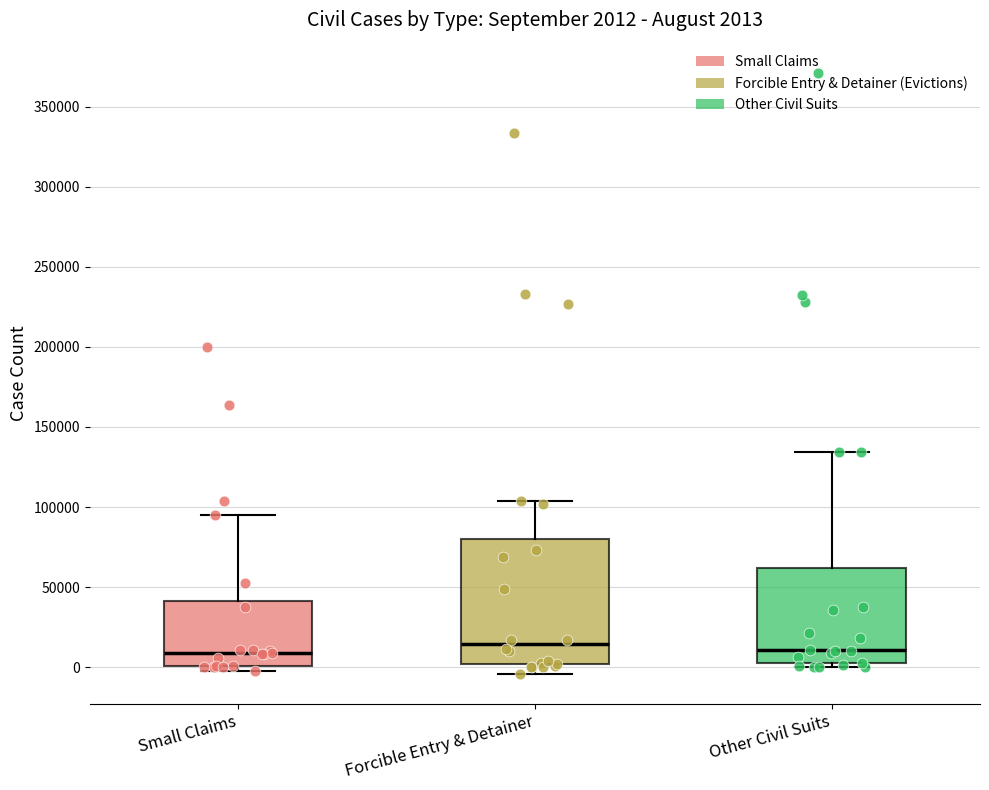

Which box is the tallest, from its lower edge to its upper edge?

Forcible Entry & Detainer